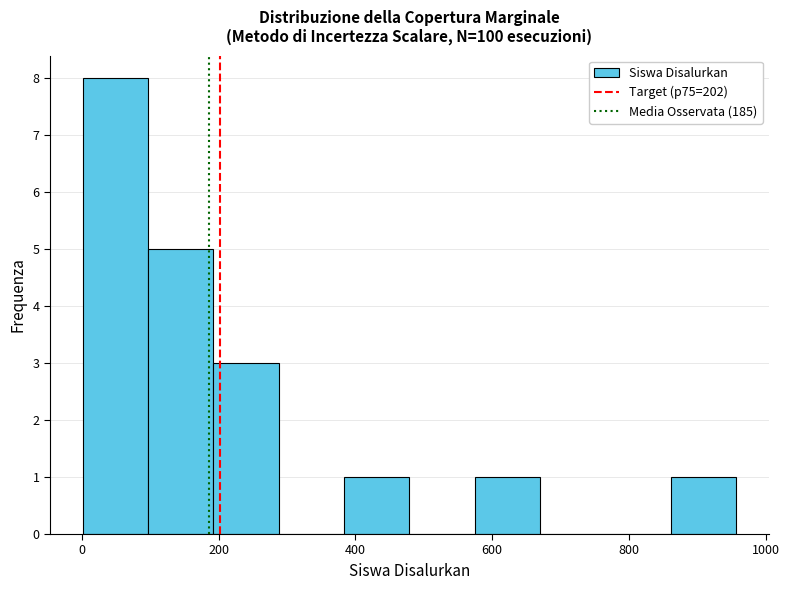

Reading left to right, list every bar in this chart as the range it spans on the x-axis followed by its height. Neither the bar edges nor the heights are printed on the chart, so give them approximately, as read against the axes.

0 to 100: 8
100 to 200: 5
200 to 280: 3
280 to 380: 0
380 to 480: 1
480 to 580: 0
580 to 680: 1
680 to 760: 0
760 to 860: 0
860 to 960: 1